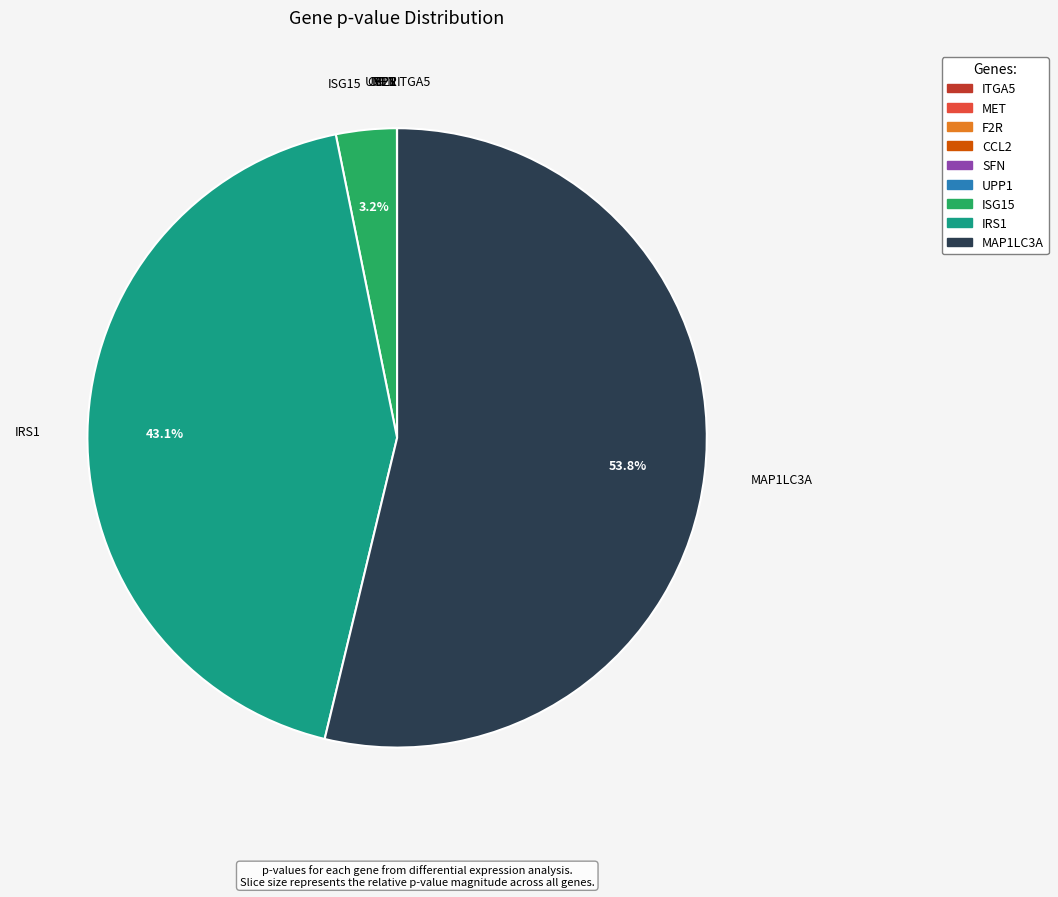

Combined, do MAP1LC3A and IRS1 account for over 50%?

Yes